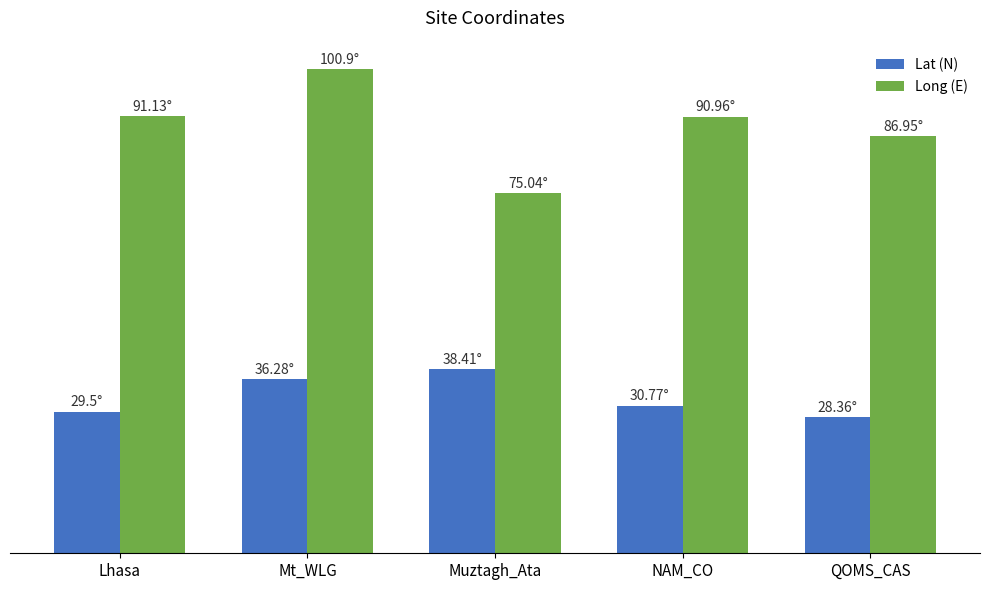

Rank the series by their average value, from lowest to highest.

Lat (N), Long (E)